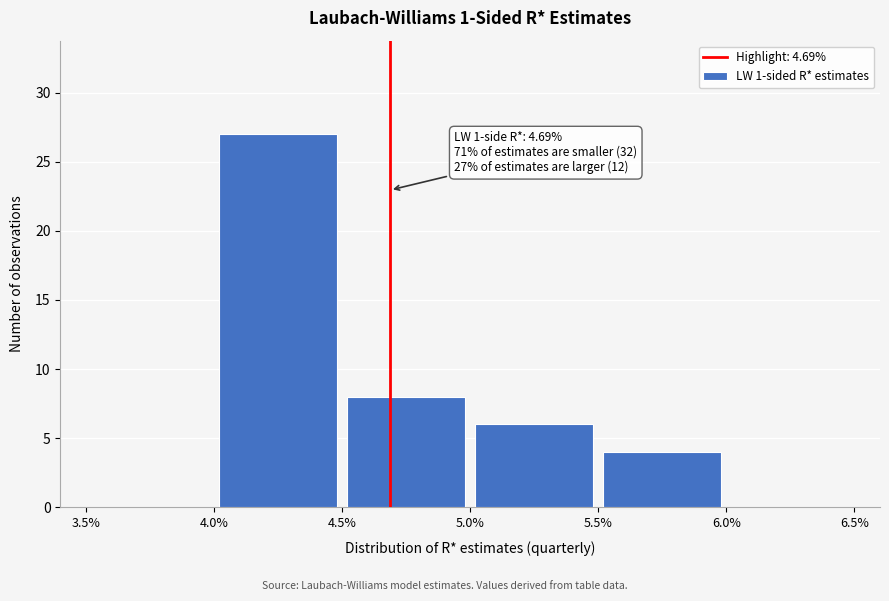

Which range on the x-axis has the tallest bar?

4.0% to 4.5%